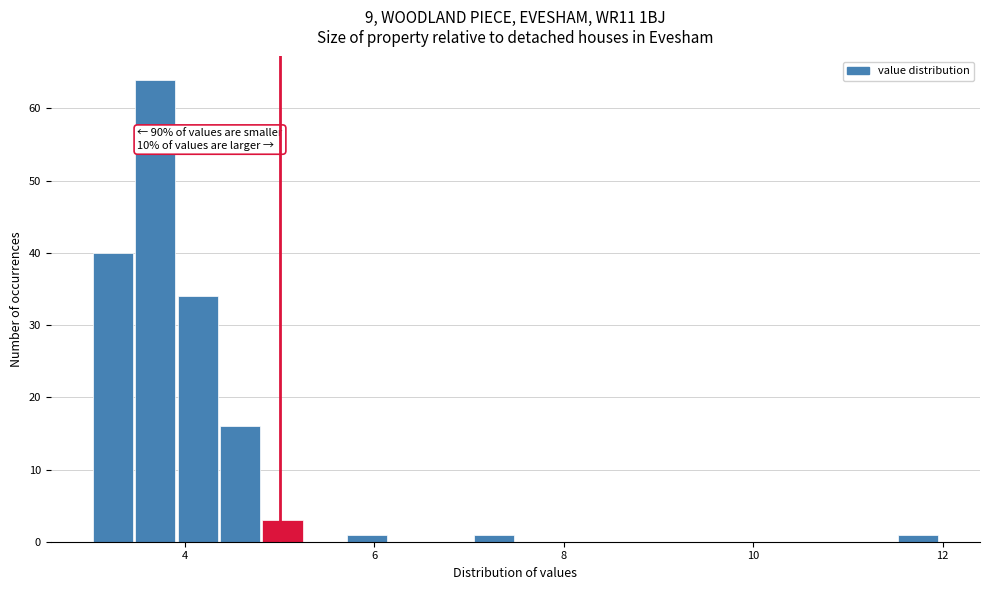

Read against the x-axis, roughly where is the centre of the tallest bar?

3.6